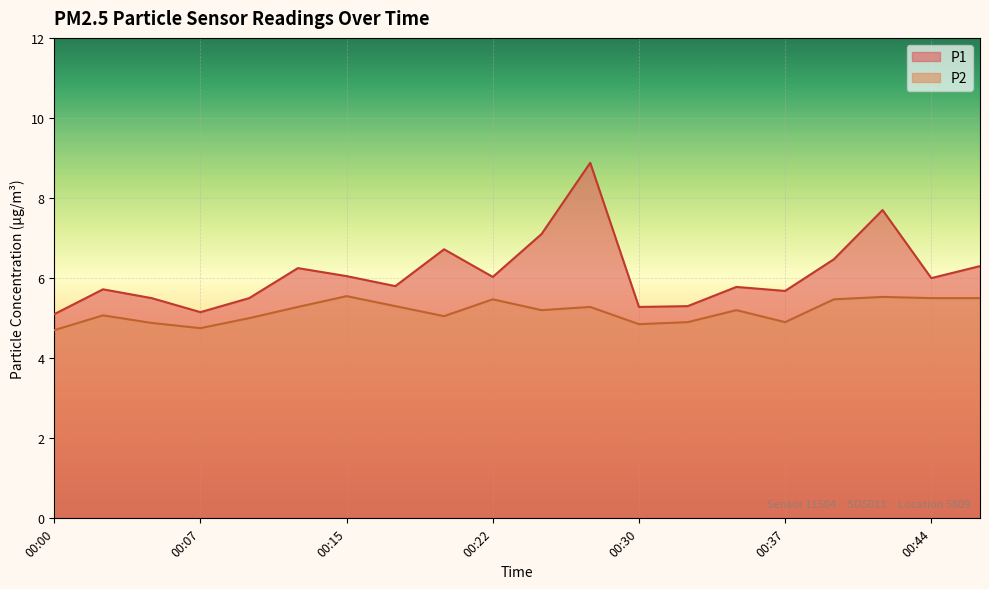

What is the difference between the maximum and second lowest values in the P2 series?

0.8